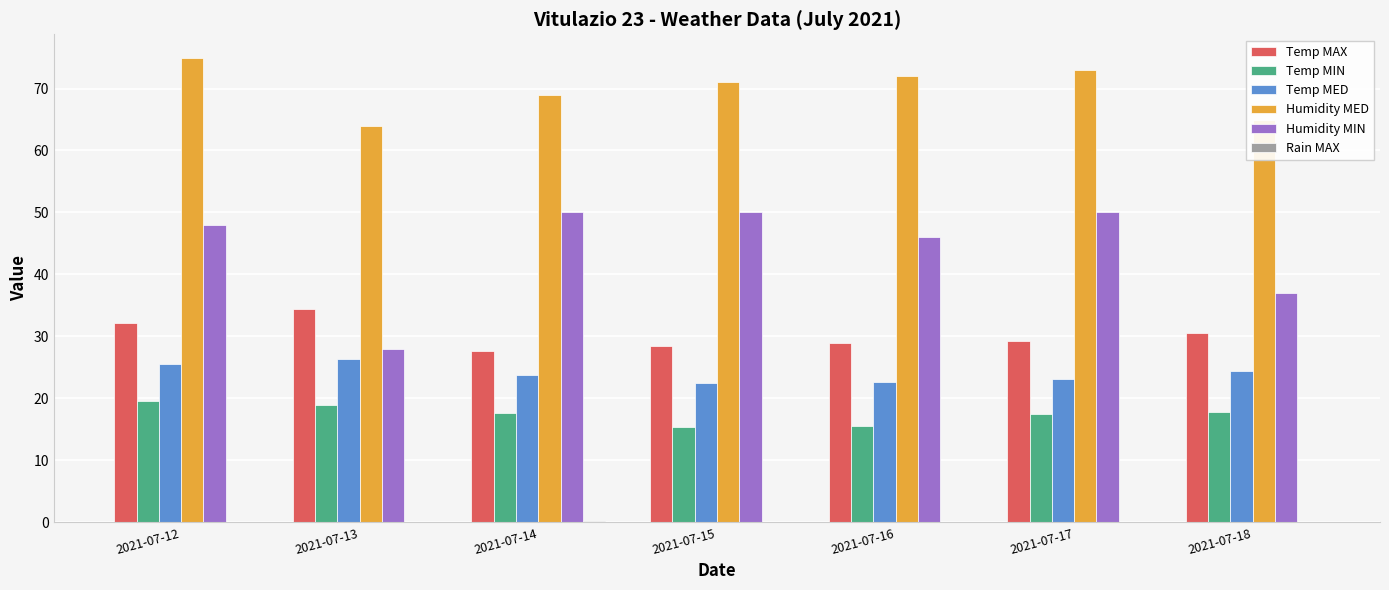

Which series has the largest total across all categories?

Humidity MED